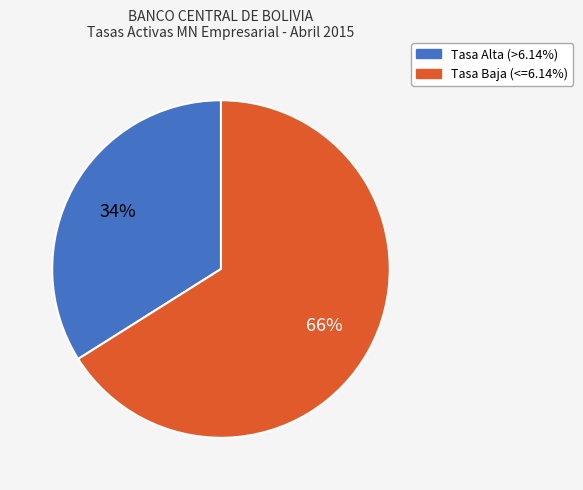

Do Tasa Alta (>6.14%) and Tasa Baja (<=6.14%) together represent more than half of the pie?

Yes